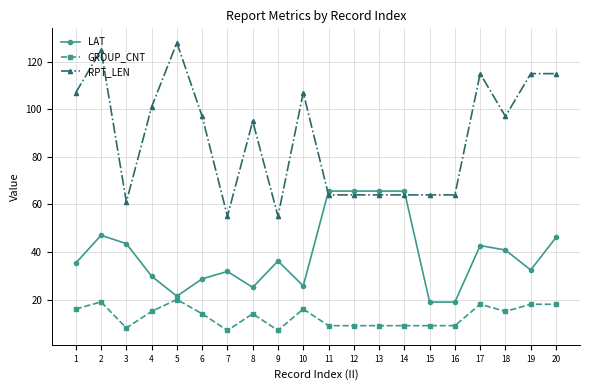

Which category has the highest value in the RPT_LEN series?

5